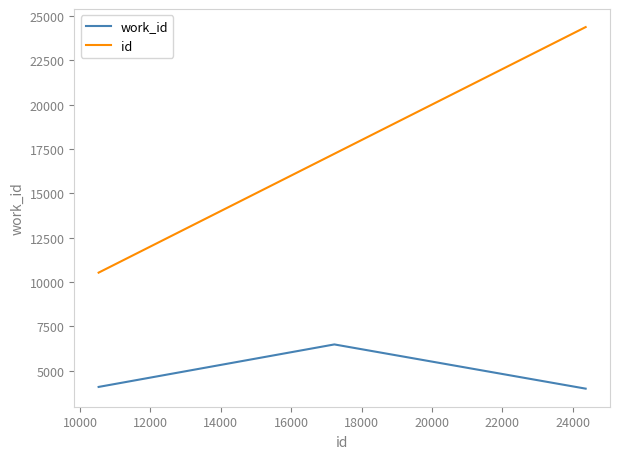

Which series has the largest range (max minus min)?

id